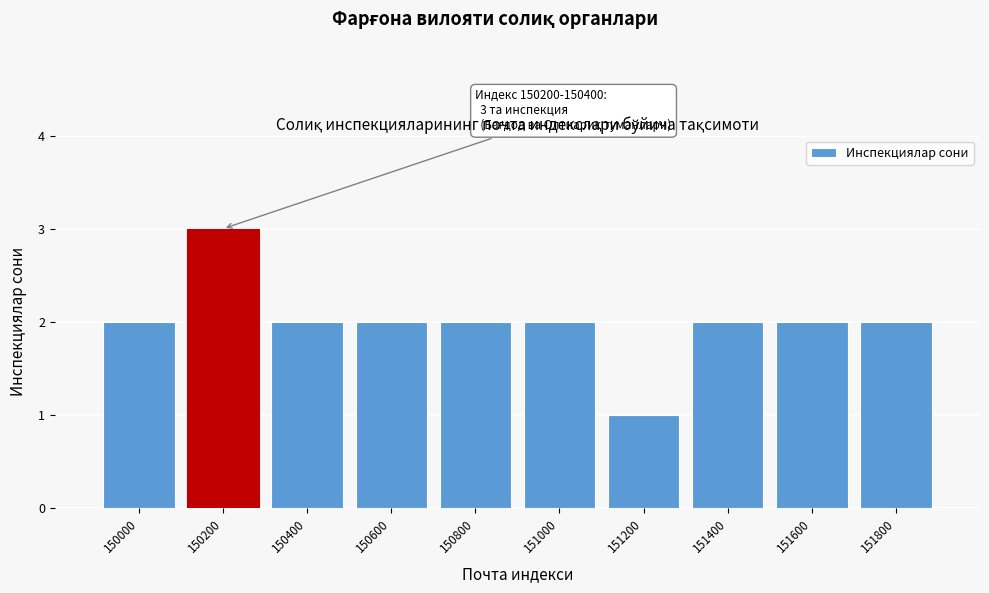

Reading left to right, what are all the values shown in this chart?

2	3	2	2	2	2	1	2	2	2